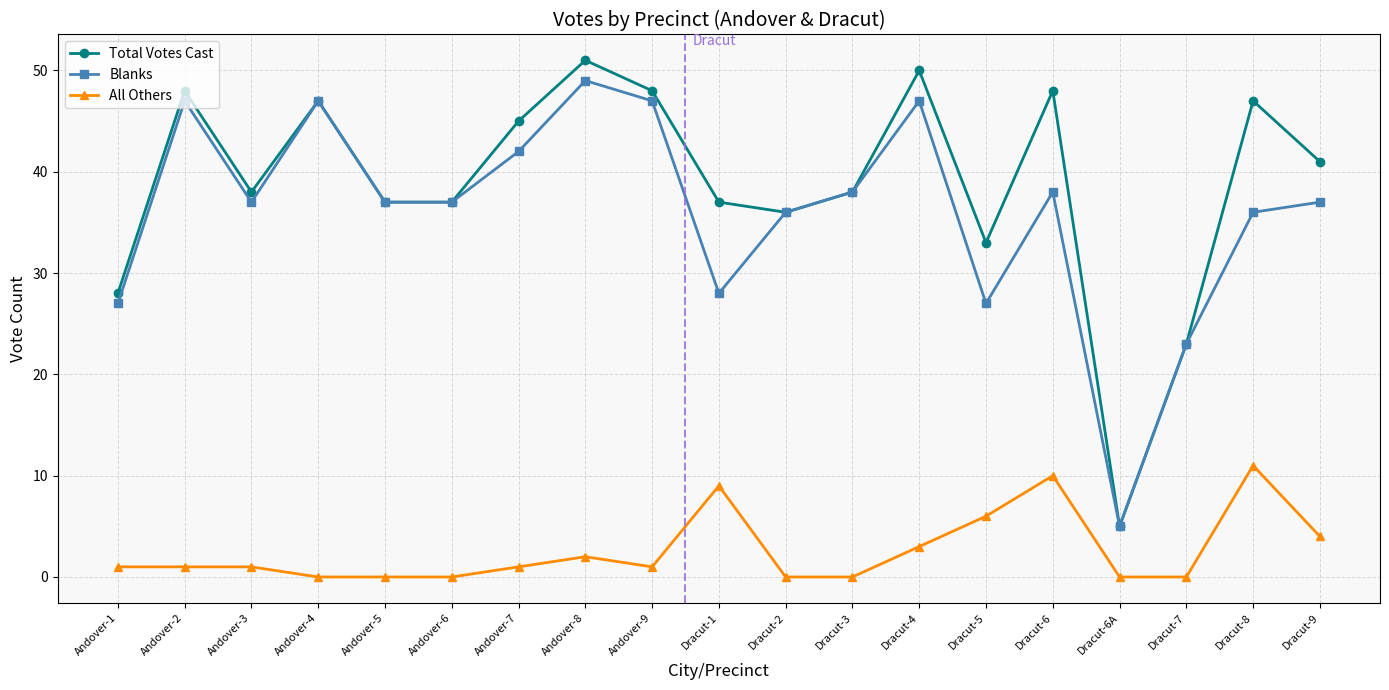

Is this an area chart (filled region under the line)?

No